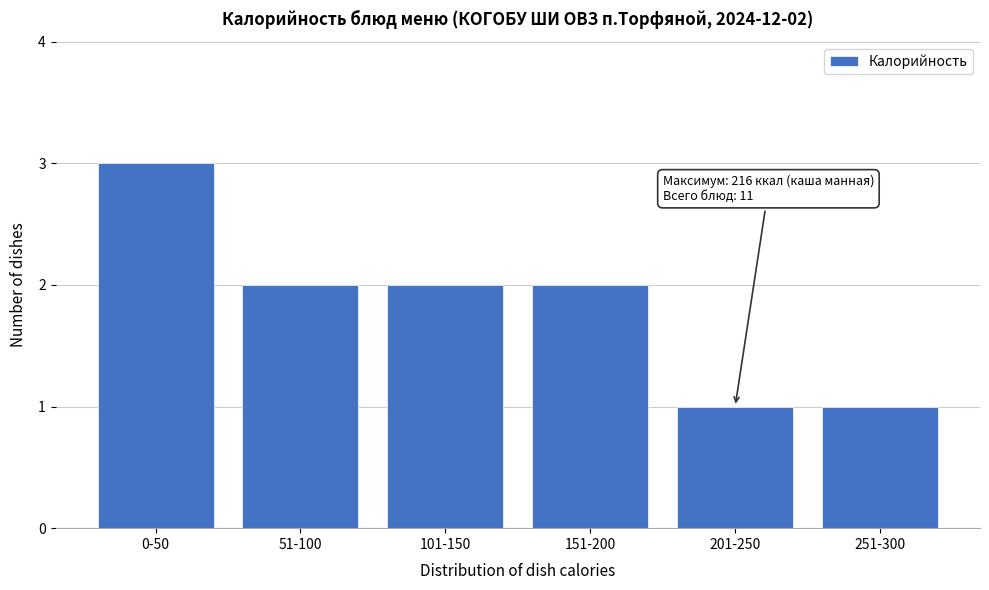

Reading left to right, what are all the values shown in this chart?

3	2	2	2	1	1